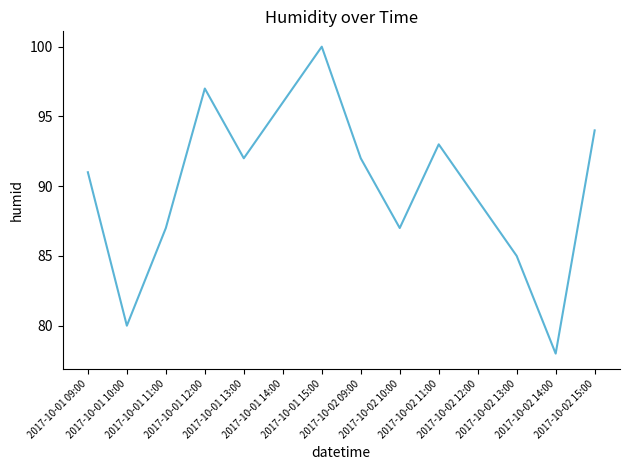

At which category does the chart reach its minimum across all series?

2017-10-02 14:00